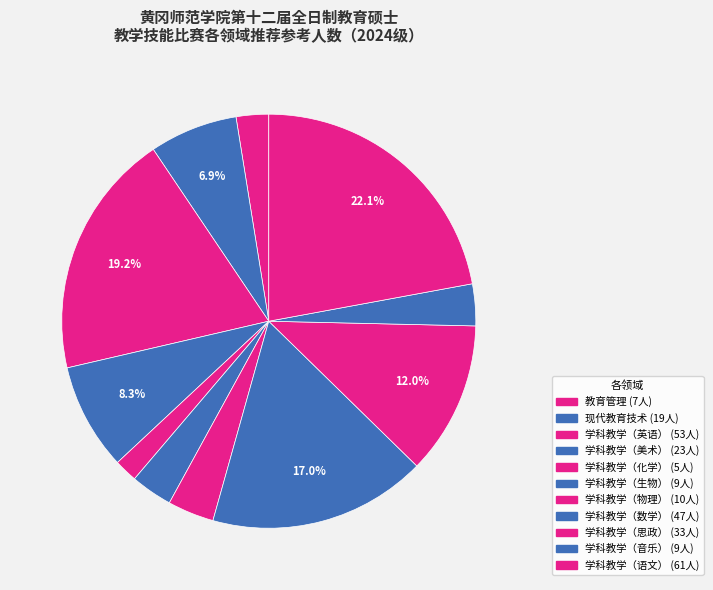

How many slices are in this pie chart?

11